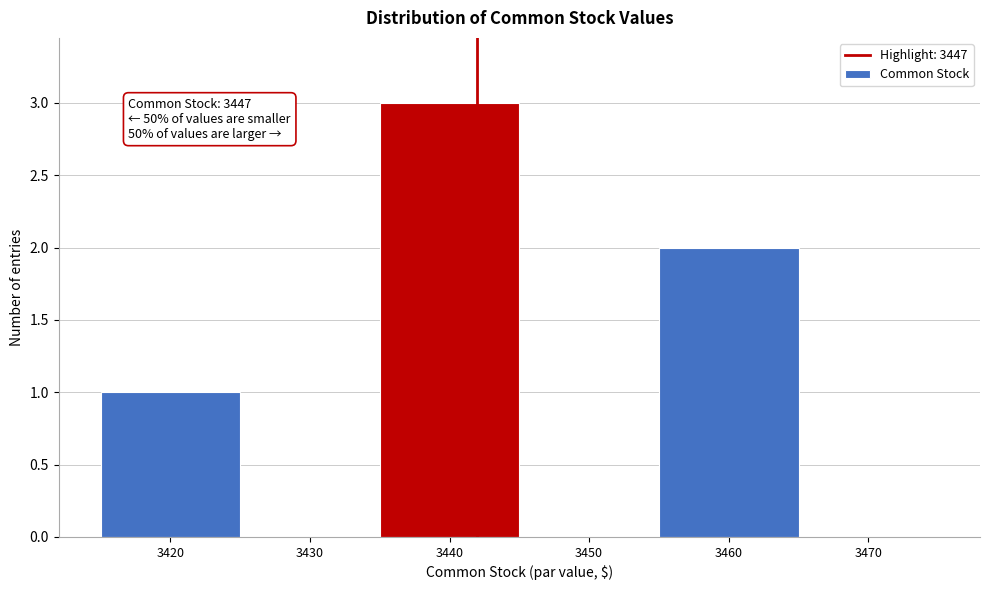

Reading left to right, list all the values displayed in this chart.

3420=1	3430=0	3440=3	3450=0	3460=2	3470=0